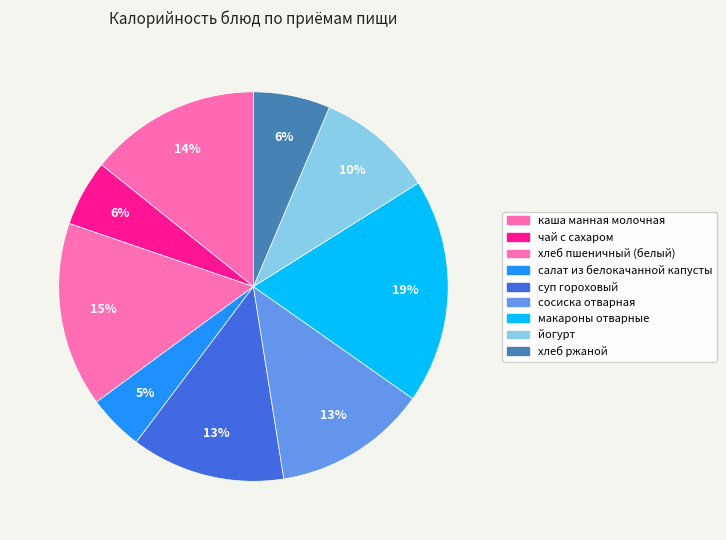

Which has a higher value, хлеб ржаной or суп гороховый?

суп гороховый